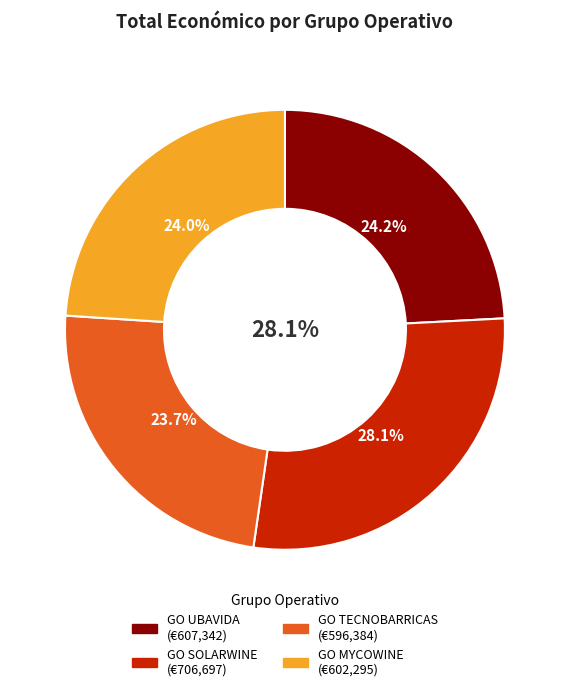

Does GO MYCOWINE account for over 50% of the chart?

No